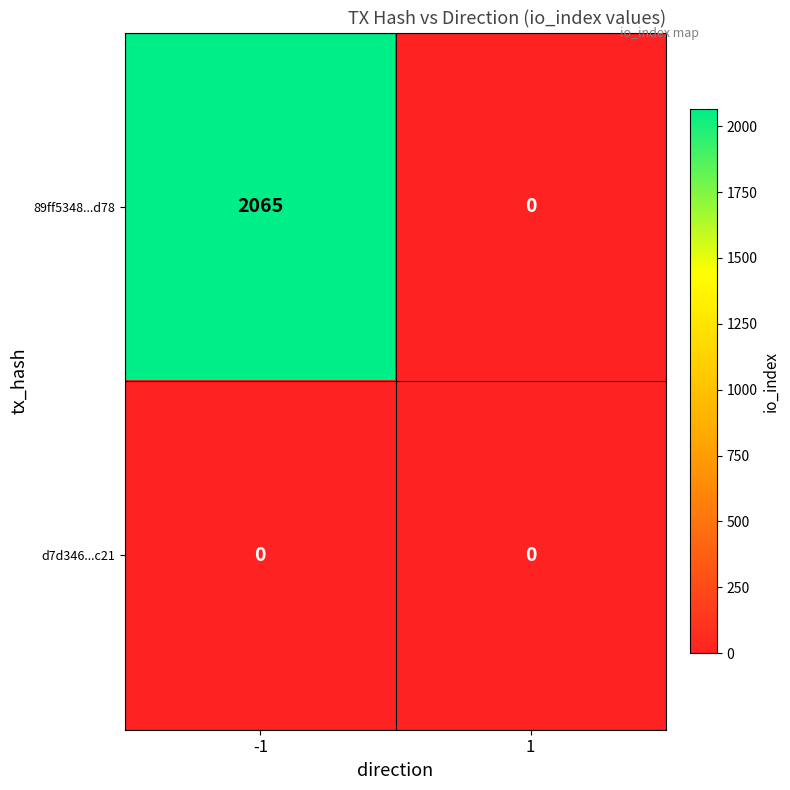

The 89ff5348...d78 series shows -1232 at 1. True or false?

False